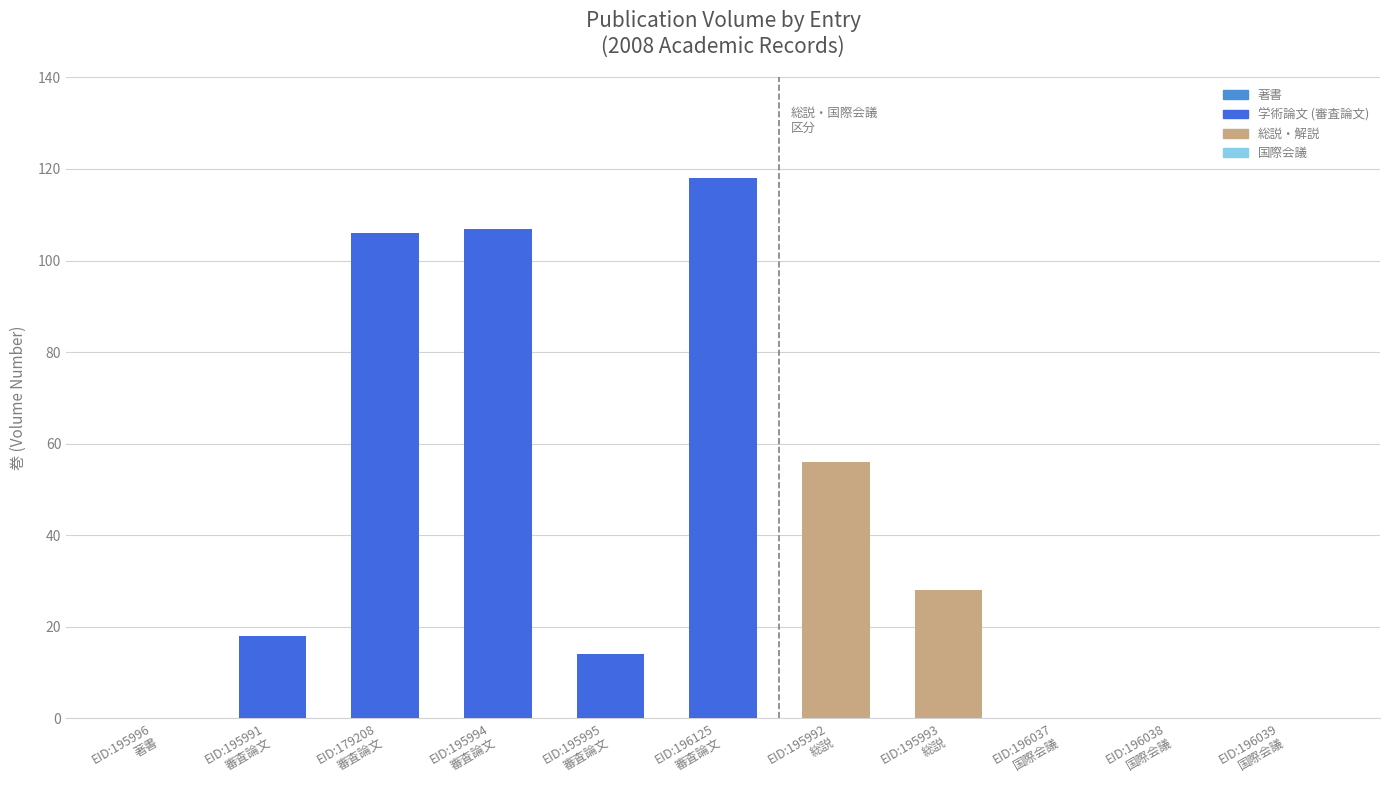

What is the maximum value shown in the chart?

118